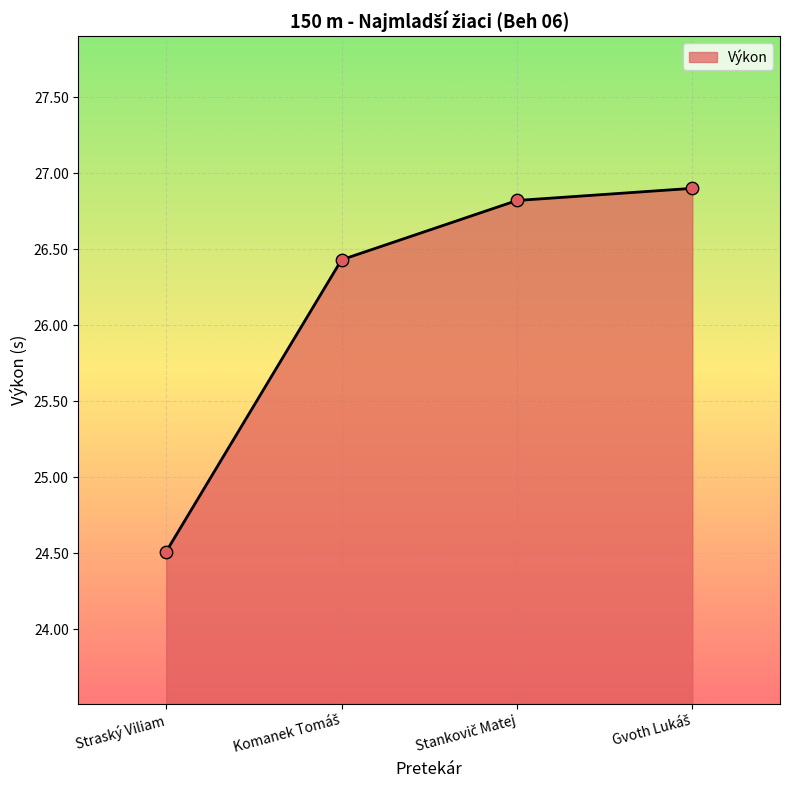

Where is the data nearest to the value 25?

Straský Viliam